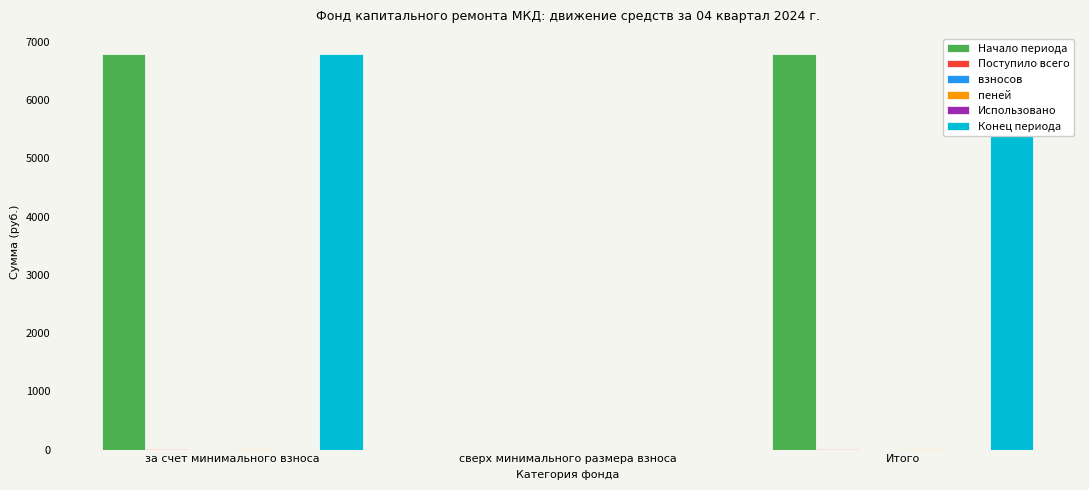

What is the label of the 1st bar from the right?

Итого